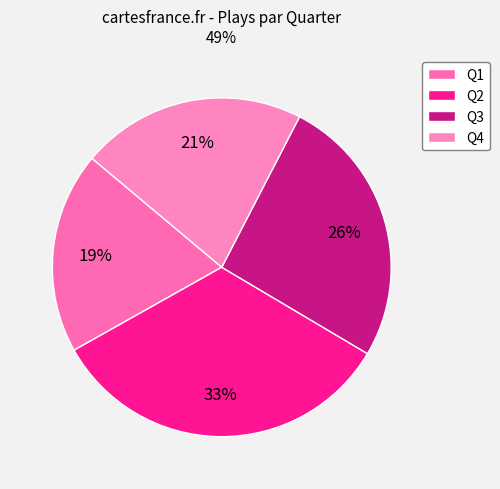

The Q2 slice represents 18% of the pie. True or false?

False